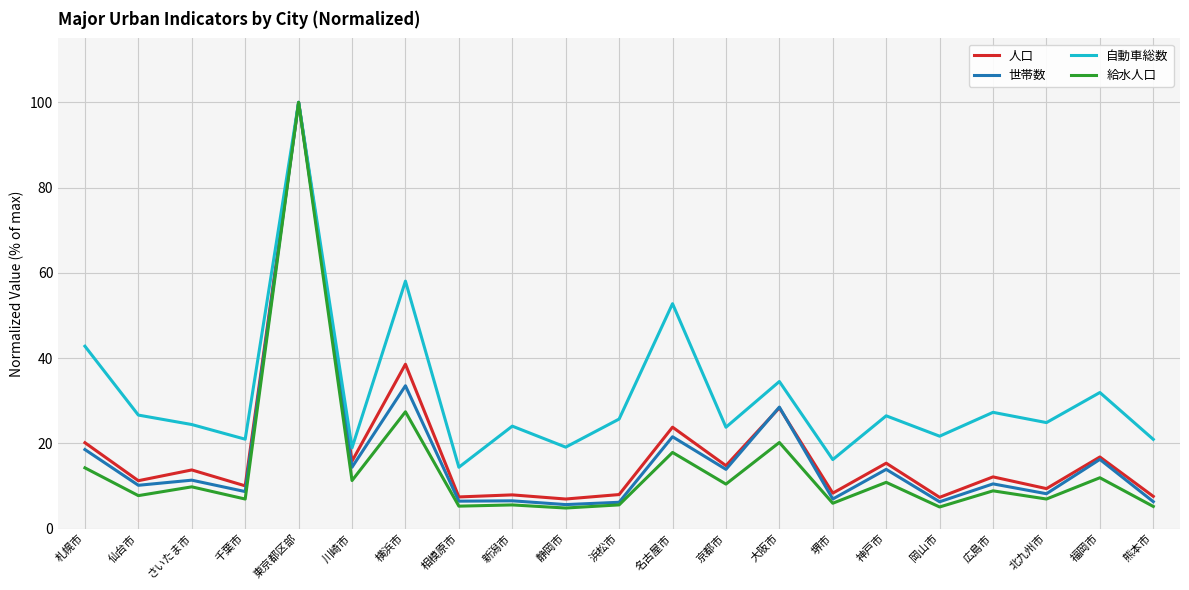

What is the total value across all series at 札幌市?

95.7